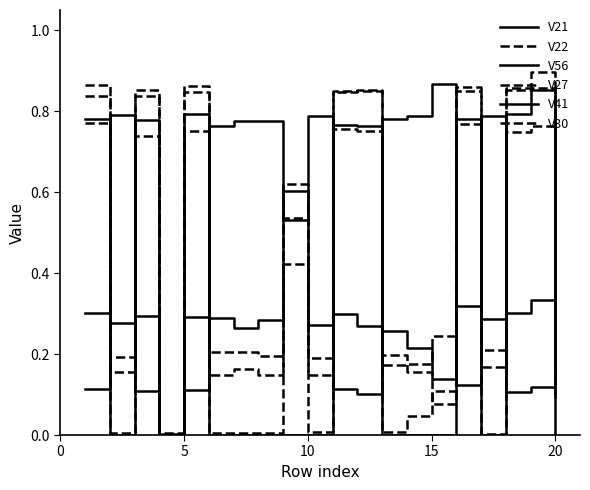

Count the V56 values in the range 0 to 1.

20